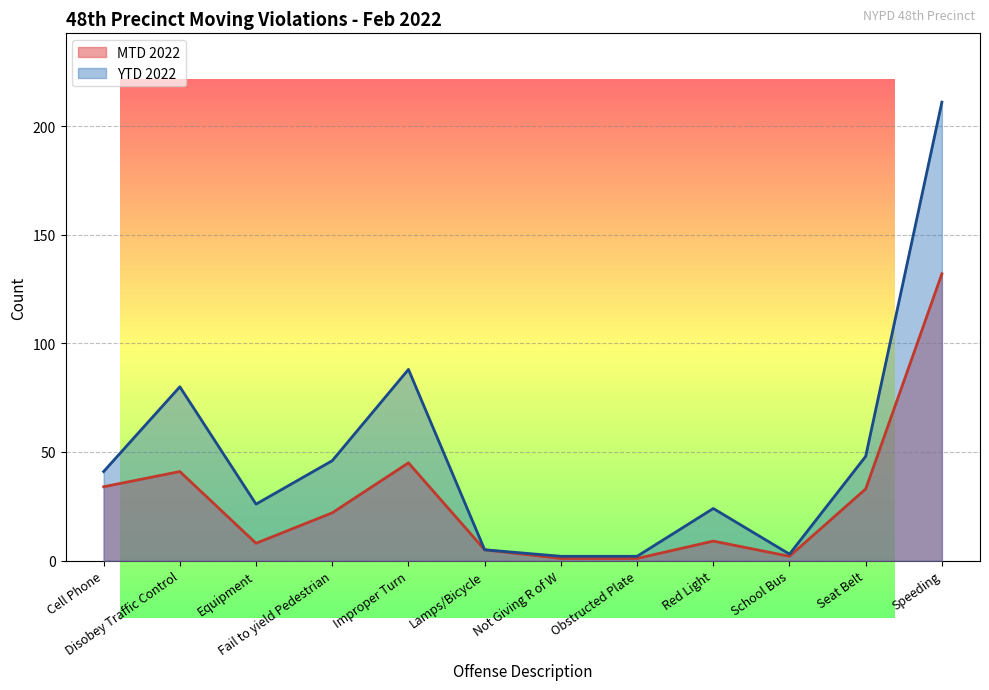

Between Red Light and Obstructed Plate, which is larger?

Red Light